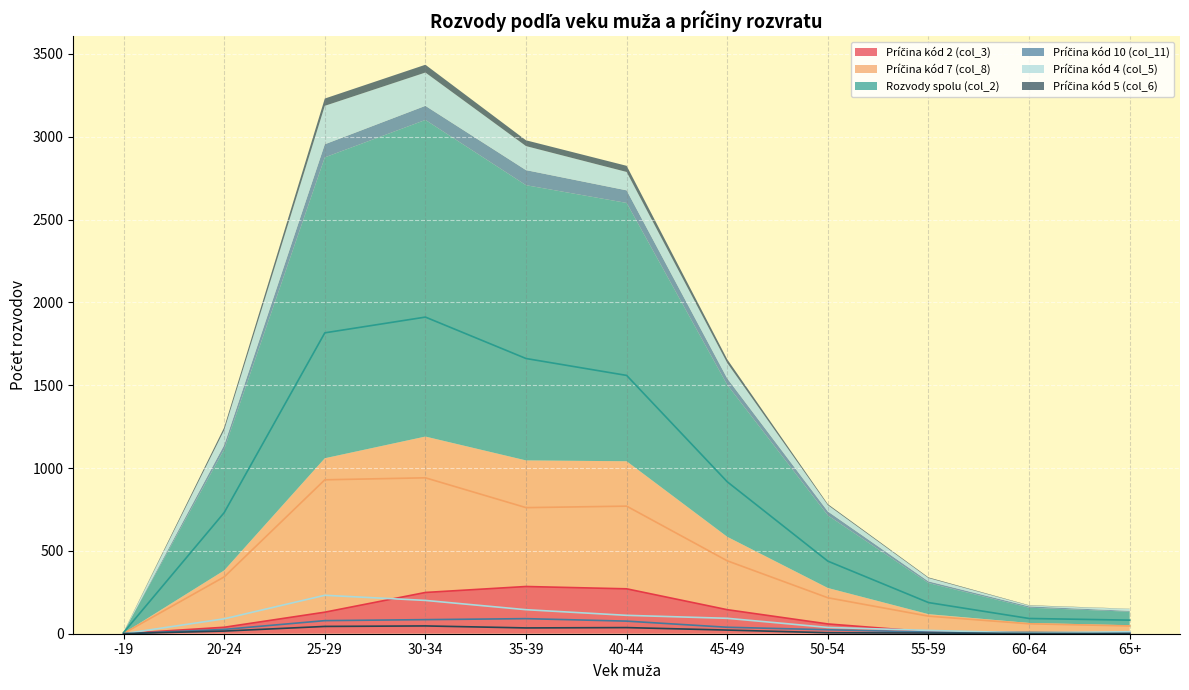

What are all the series names shown in the legend?

Príčina kód 2 (col_3), Príčina kód 7 (col_8), Rozvody spolu (col_2), Príčina kód 10 (col_11), Príčina kód 4 (col_5), Príčina kód 5 (col_6)